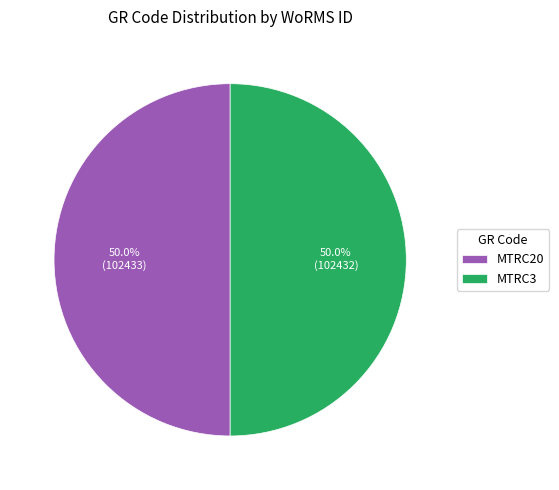

To the nearest percent, what is the combined percentage of MTRC20 and MTRC3?

100%